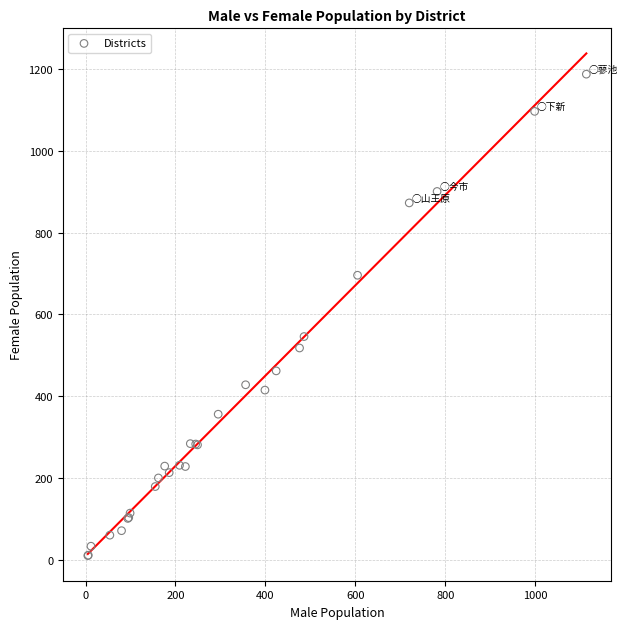

What Y value in the scatter plot is closest to 599?

546